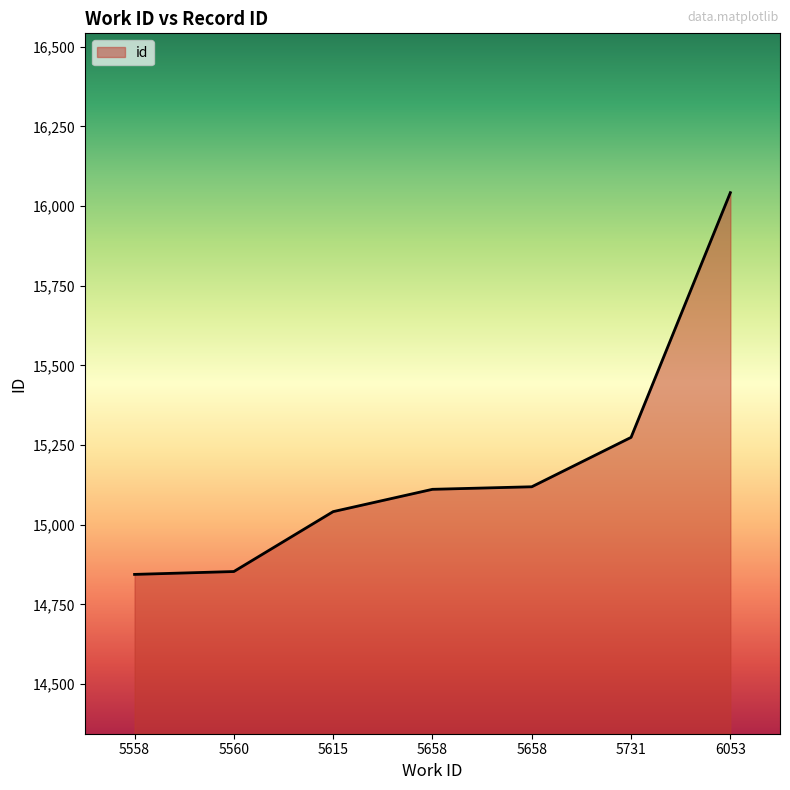

Rank the categories by value from lowest to highest.

5558, 5560, 5615, 5658, 5658, 5731, 6053